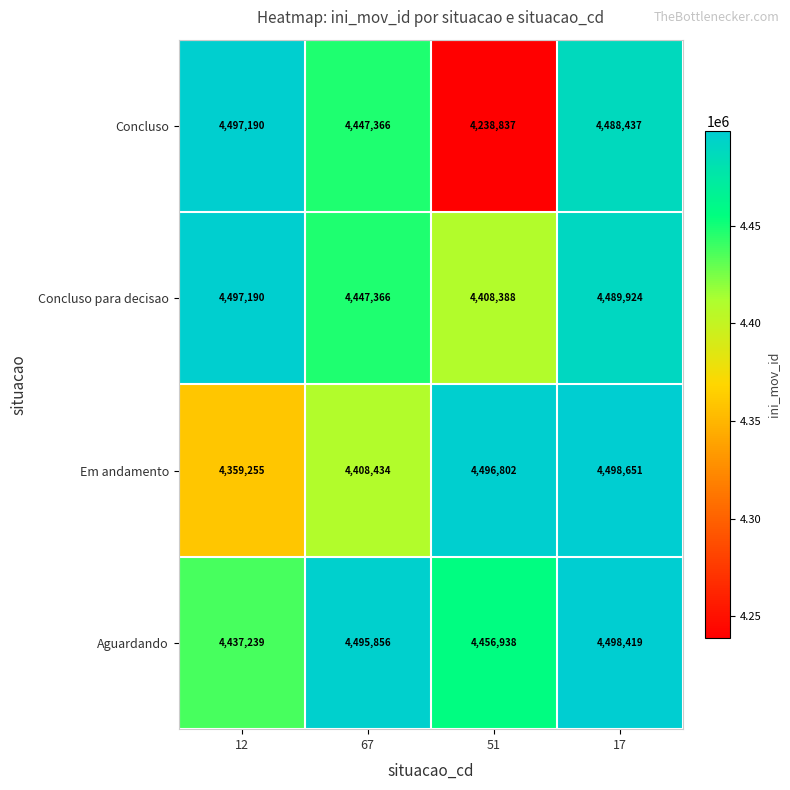

Where does the Concluso para decisao series first go above 4489924?

12